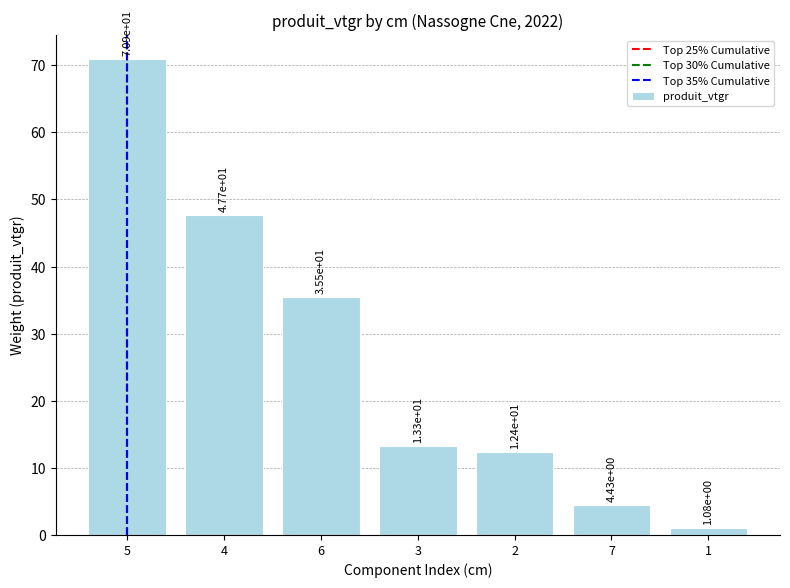

List the labels in order of value, smallest first.

1, 7, 2, 3, 6, 4, 5